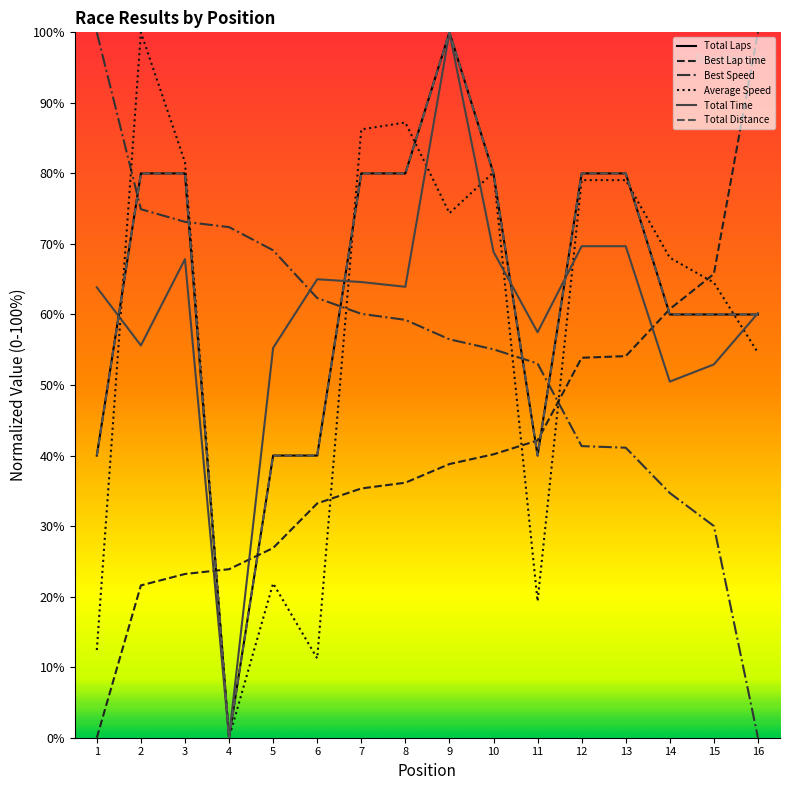

Is this an area chart (filled region under the line)?

No